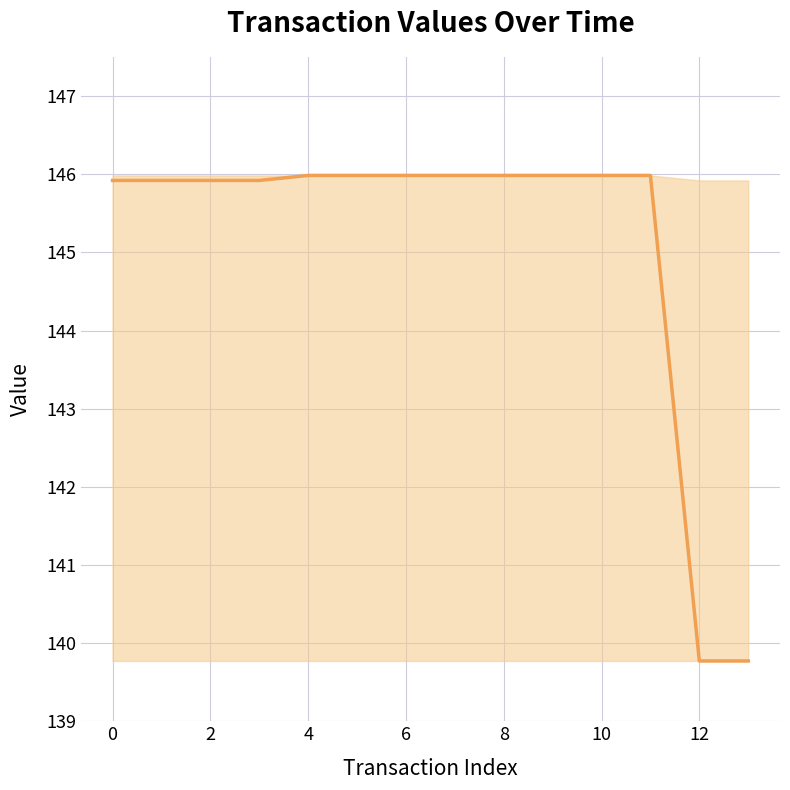

What is the difference between the maximum and minimum values?

6.2